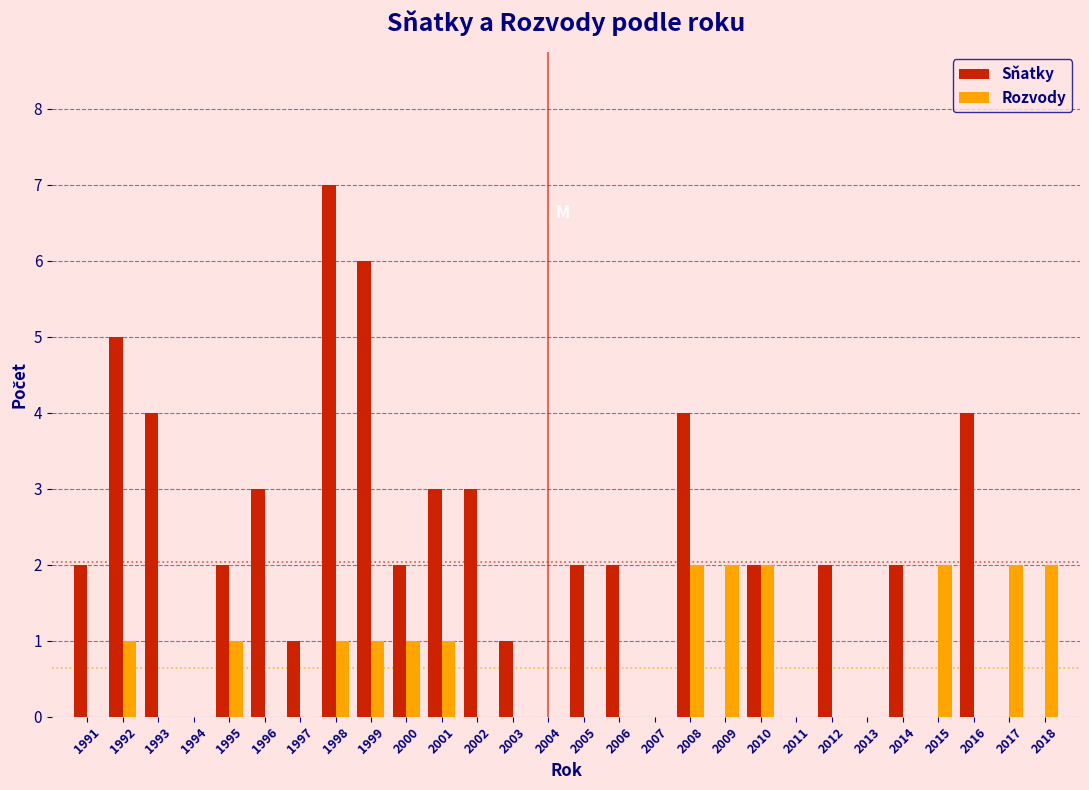

At which category is the sum across all series the highest?

1998